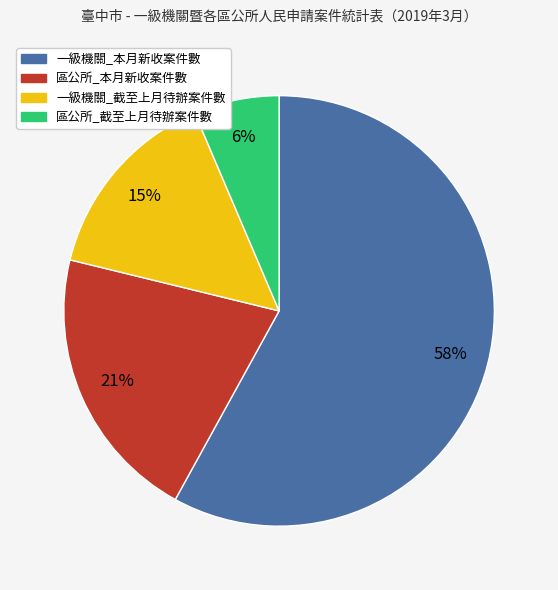

Combined, do 一級機關_本月新收案件數 and 一級機關_截至上月待辦案件數 account for over 50%?

Yes